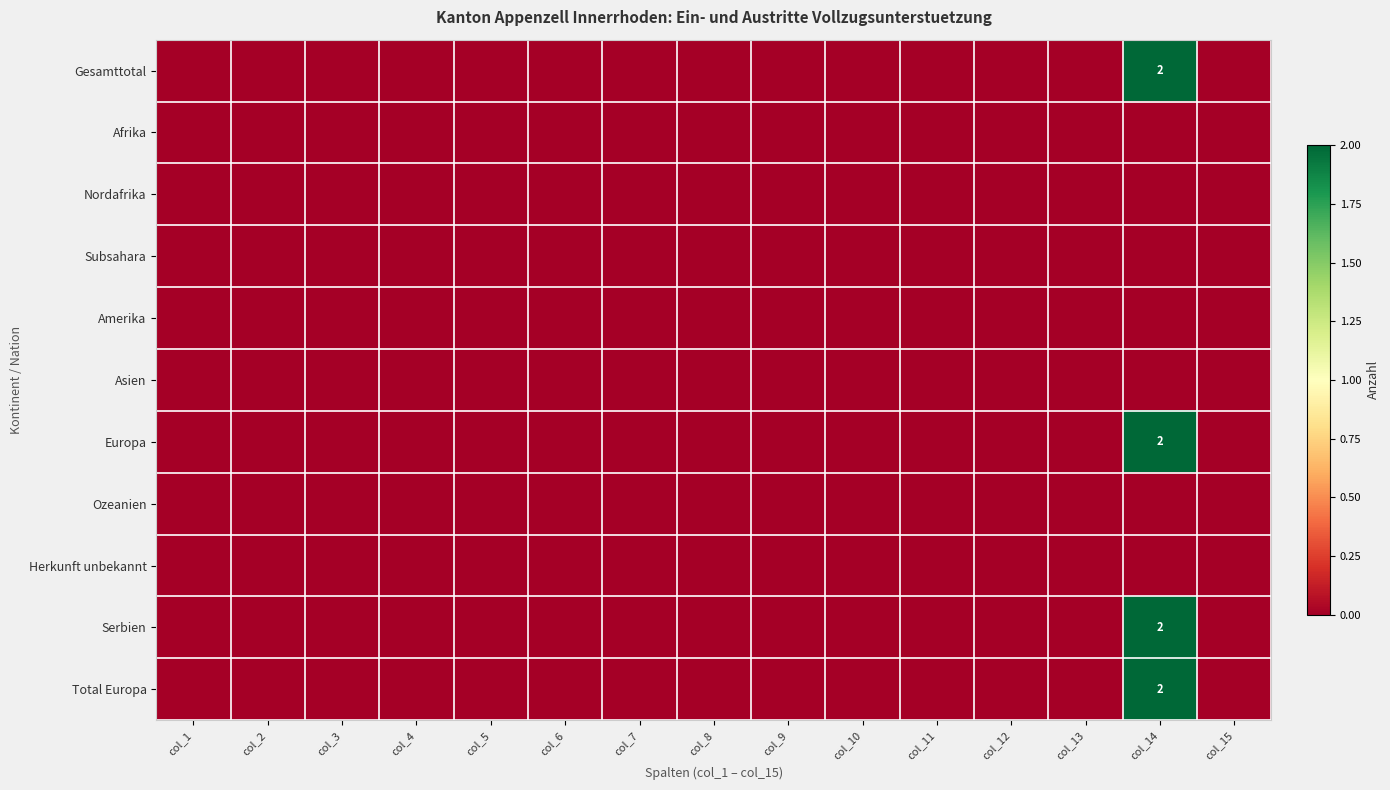

What is the highest value of the Total Europa series?

2